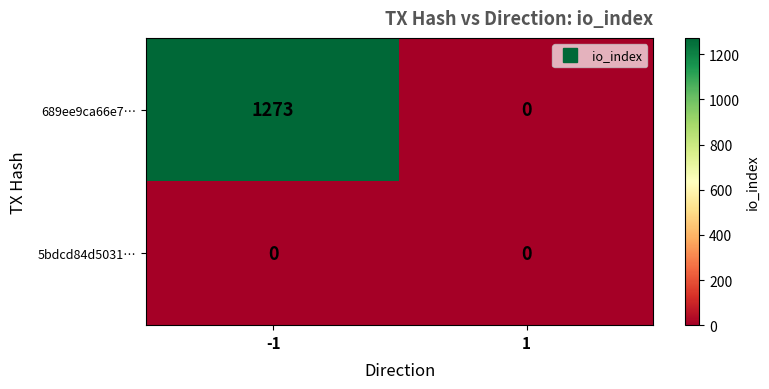

Count the number of data series in this chart.

2